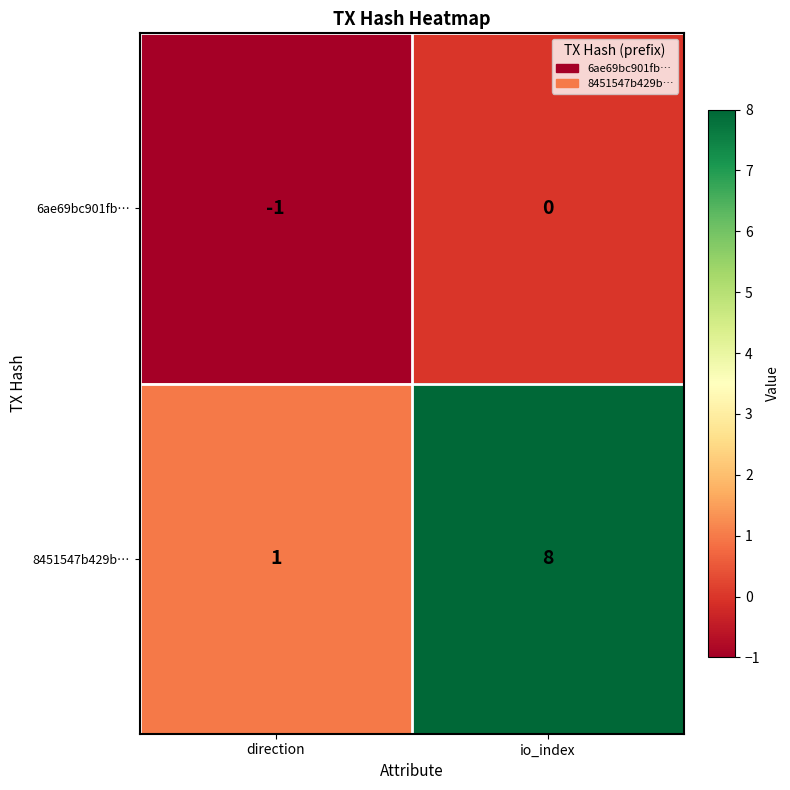

The value of 8451547b429b… at direction is 1. True or false?

True